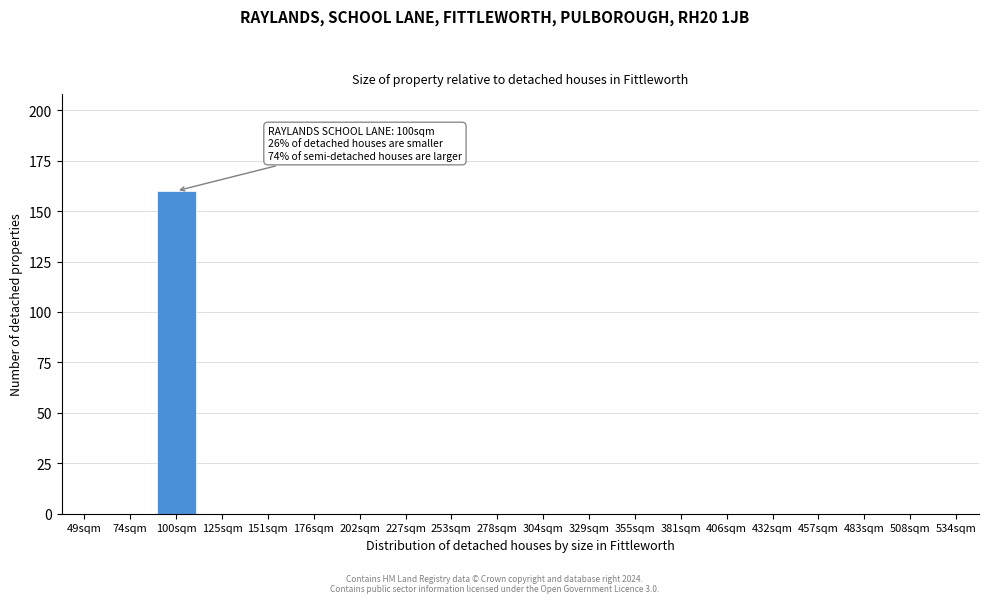

Reading left to right, what are all the values shown in this chart?

49sqm=0	74sqm=0	100sqm=160	125sqm=0	151sqm=0	176sqm=0	202sqm=0	227sqm=0	253sqm=0	278sqm=0	304sqm=0	329sqm=0	355sqm=0	381sqm=0	406sqm=0	432sqm=0	457sqm=0	483sqm=0	508sqm=0	534sqm=0